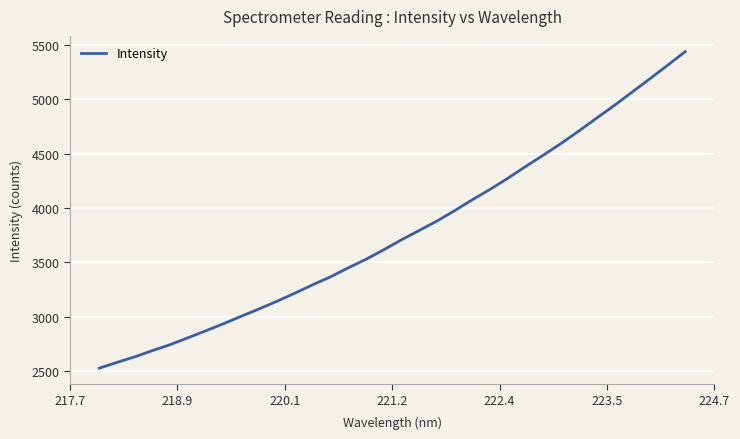

What is the maximum value shown in the chart?

5439.8